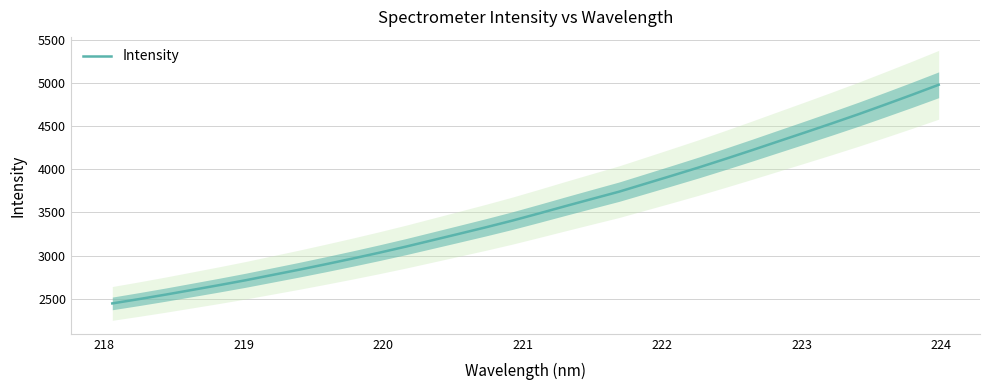

What is the lowest value of the Intensity series?

2446.6